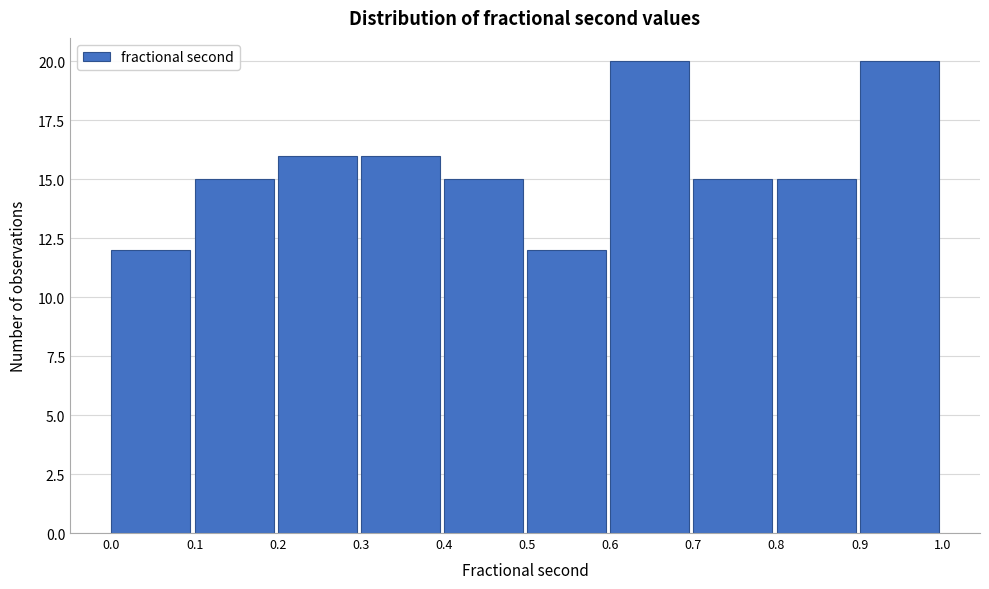

How tall is the bar that spans 0.2 to 0.3 on the x-axis? The values are not printed on the chart, so give them approximately, as read against the axis.

16